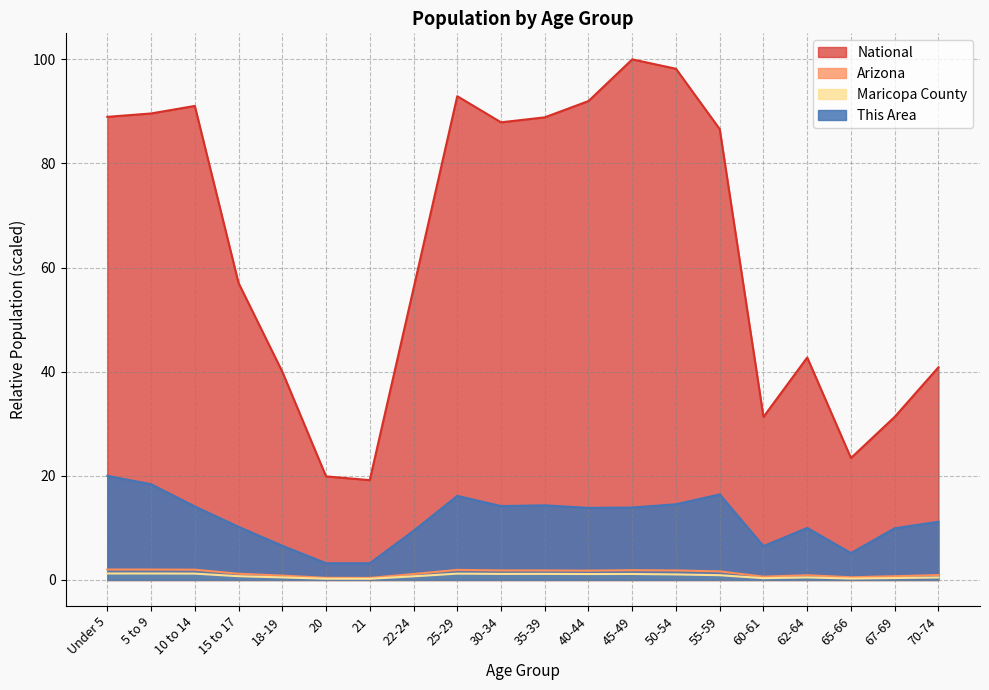

Which series has the largest total across all categories?

National